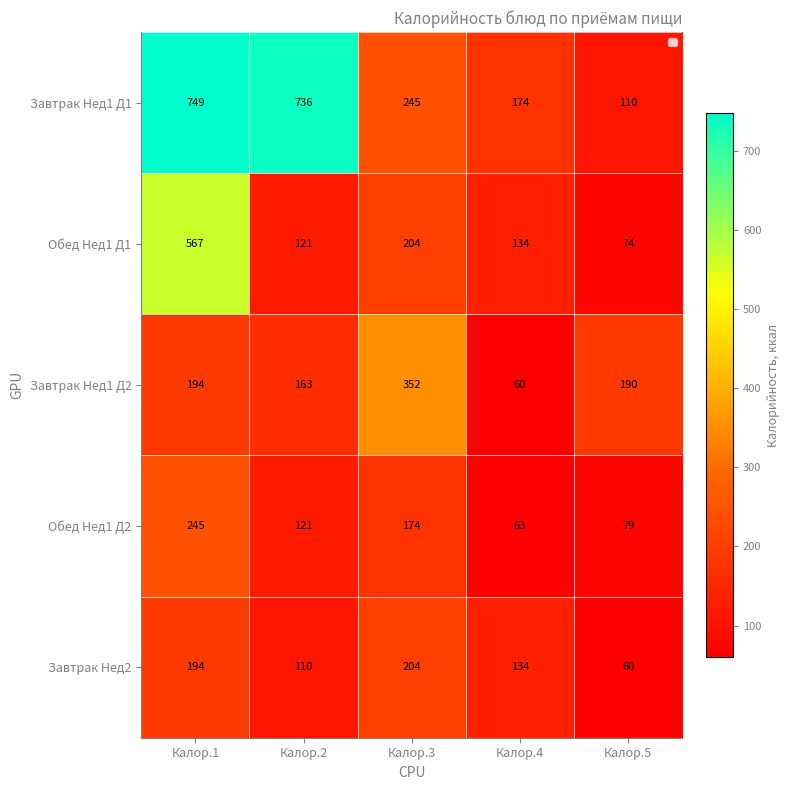

Rank the categories by Завтрак Нед1 Д2 value from highest to lowest.

Калор.3, Калор.1, Калор.5, Калор.2, Калор.4